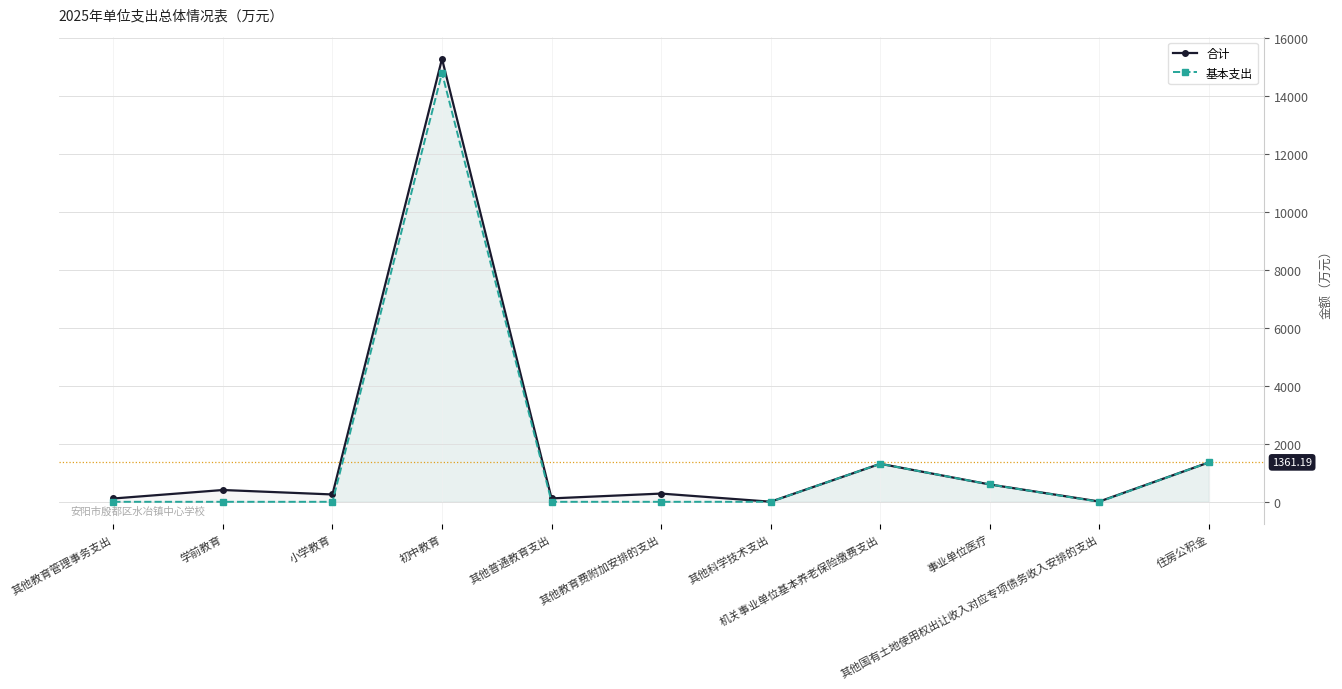

What is the difference between the 合计 values at 其他科学技术支出 and 其他国有土地使用权出让收入对应专项债务收入安排的支出?

7.0